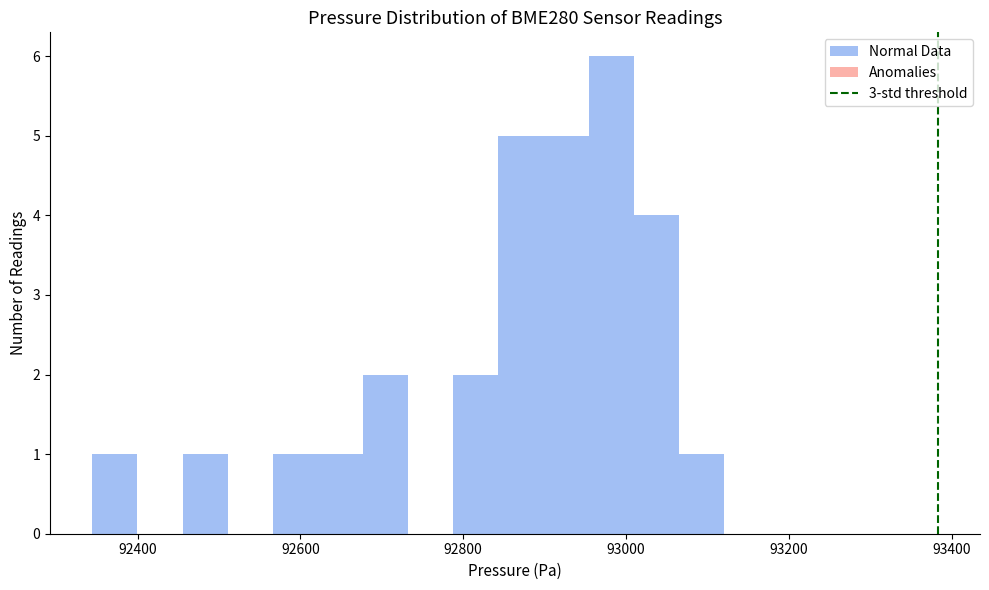

Around what value on the x-axis is the tallest bar? Give the approximate position of its centre, as read against the axis.

92980